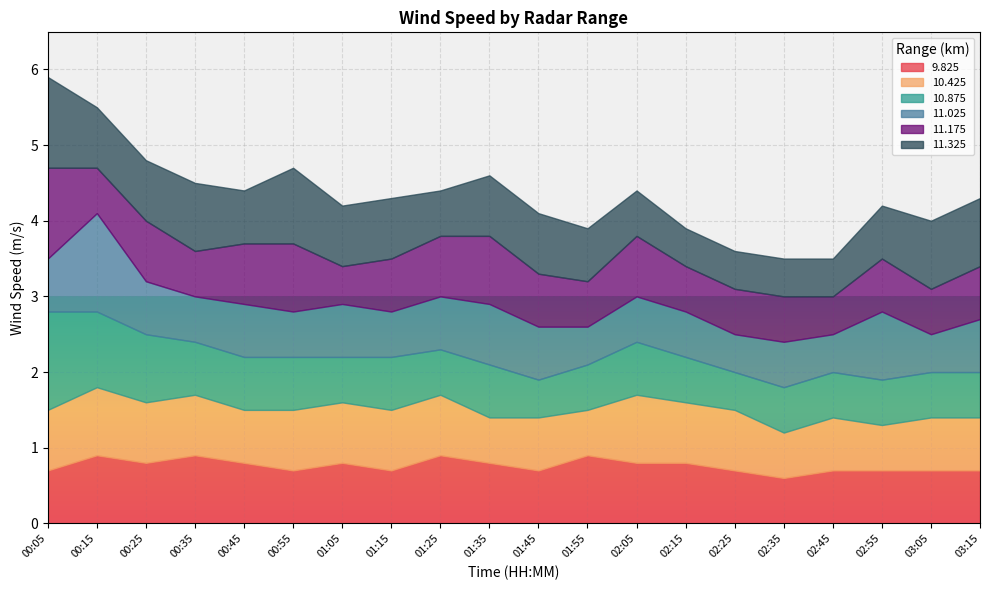

True or false:  11.175 has more than 2 points higher than both neighbors.

True